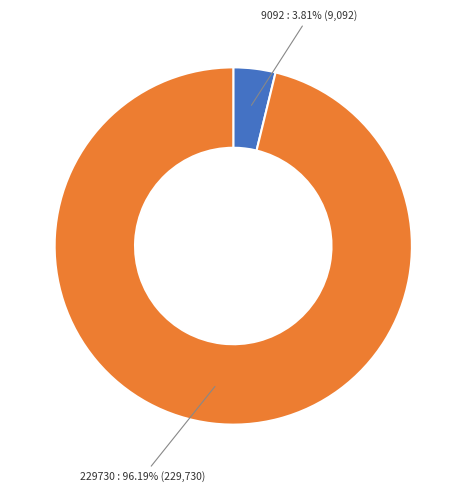

How many segments does this pie chart have?

2